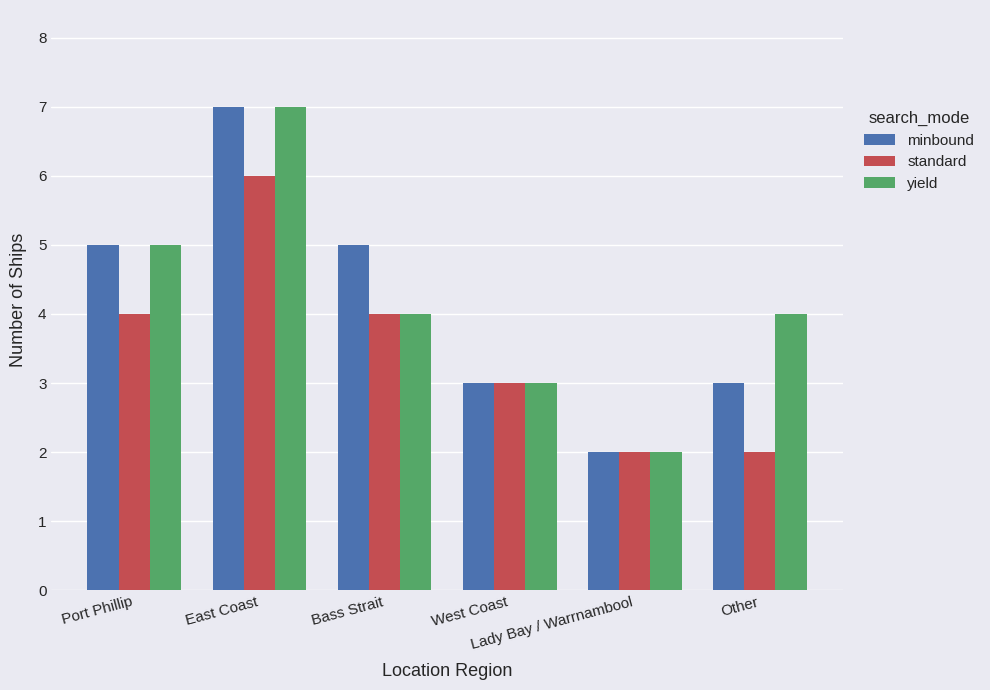

Reading left to right, what are all the values shown in this chart?

minbound: Port Phillip=5	East Coast=7	Bass Strait=5	West Coast=3	Lady Bay / Warrnambool=2	Other=3
standard: Port Phillip=4	East Coast=6	Bass Strait=4	West Coast=3	Lady Bay / Warrnambool=2	Other=2
yield: Port Phillip=5	East Coast=7	Bass Strait=4	West Coast=3	Lady Bay / Warrnambool=2	Other=4